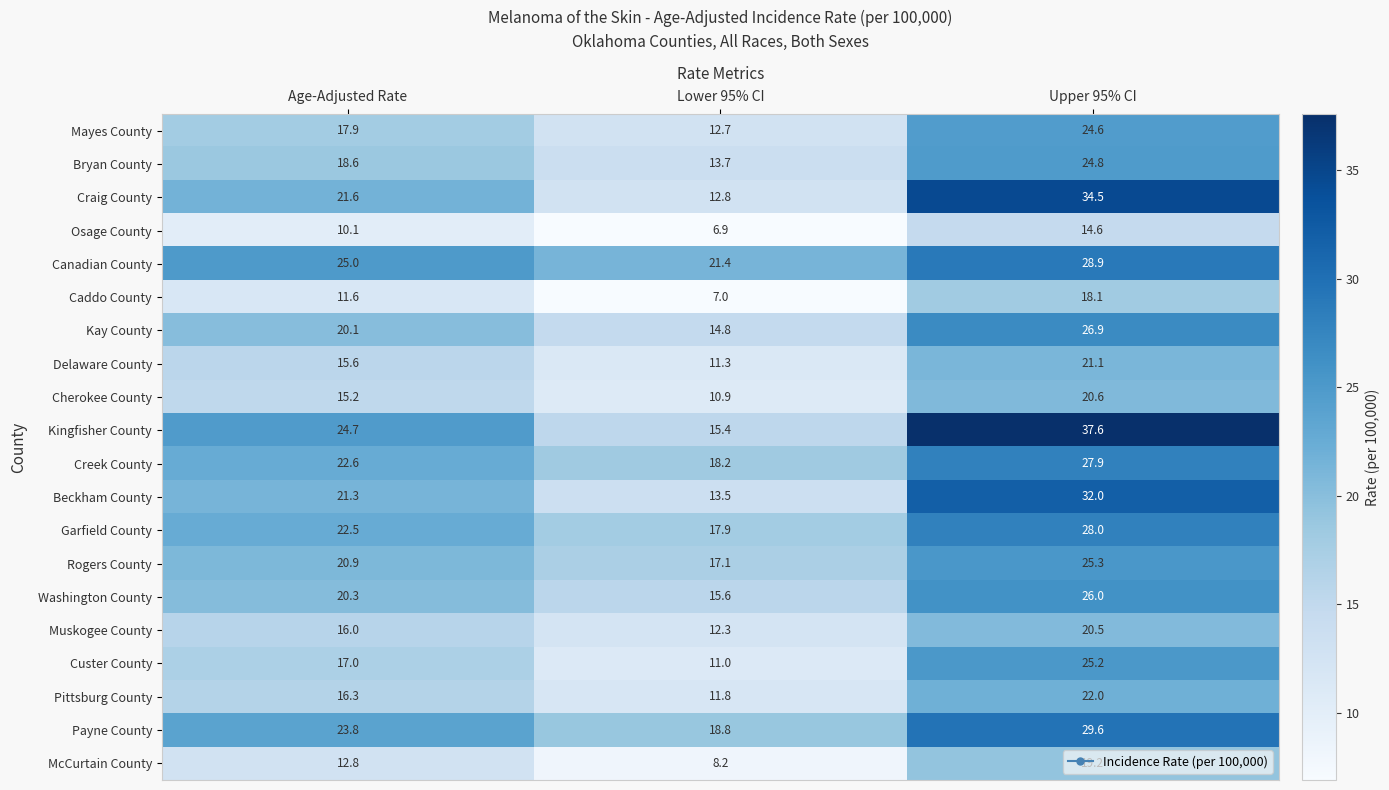

Which series changed the most between Age-Adjusted Rate and Lower 95% CI?

Kingfisher County